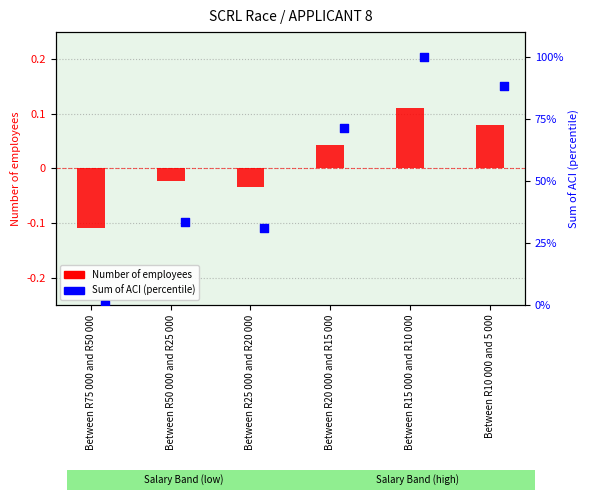

What are all the series names shown in the legend?

Number of employees, Sum of ACI (percentile)